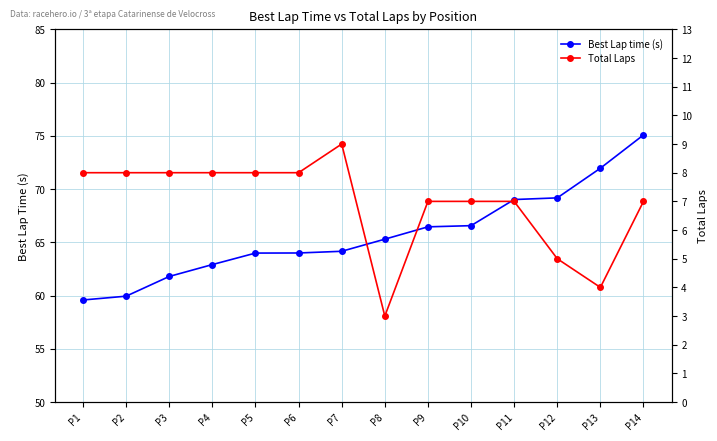

True or false: Total Laps and Best Lap time (s) intersect in this chart.

False